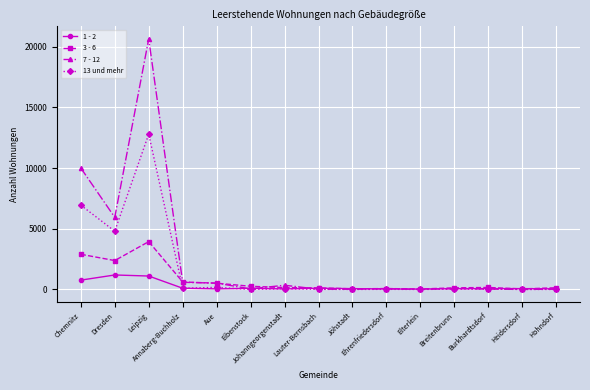

Which series has the largest total across all categories?

7 - 12